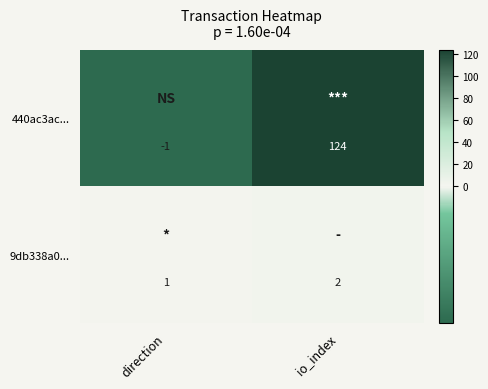

Where is 9db338a0... nearest to the value 1?

direction